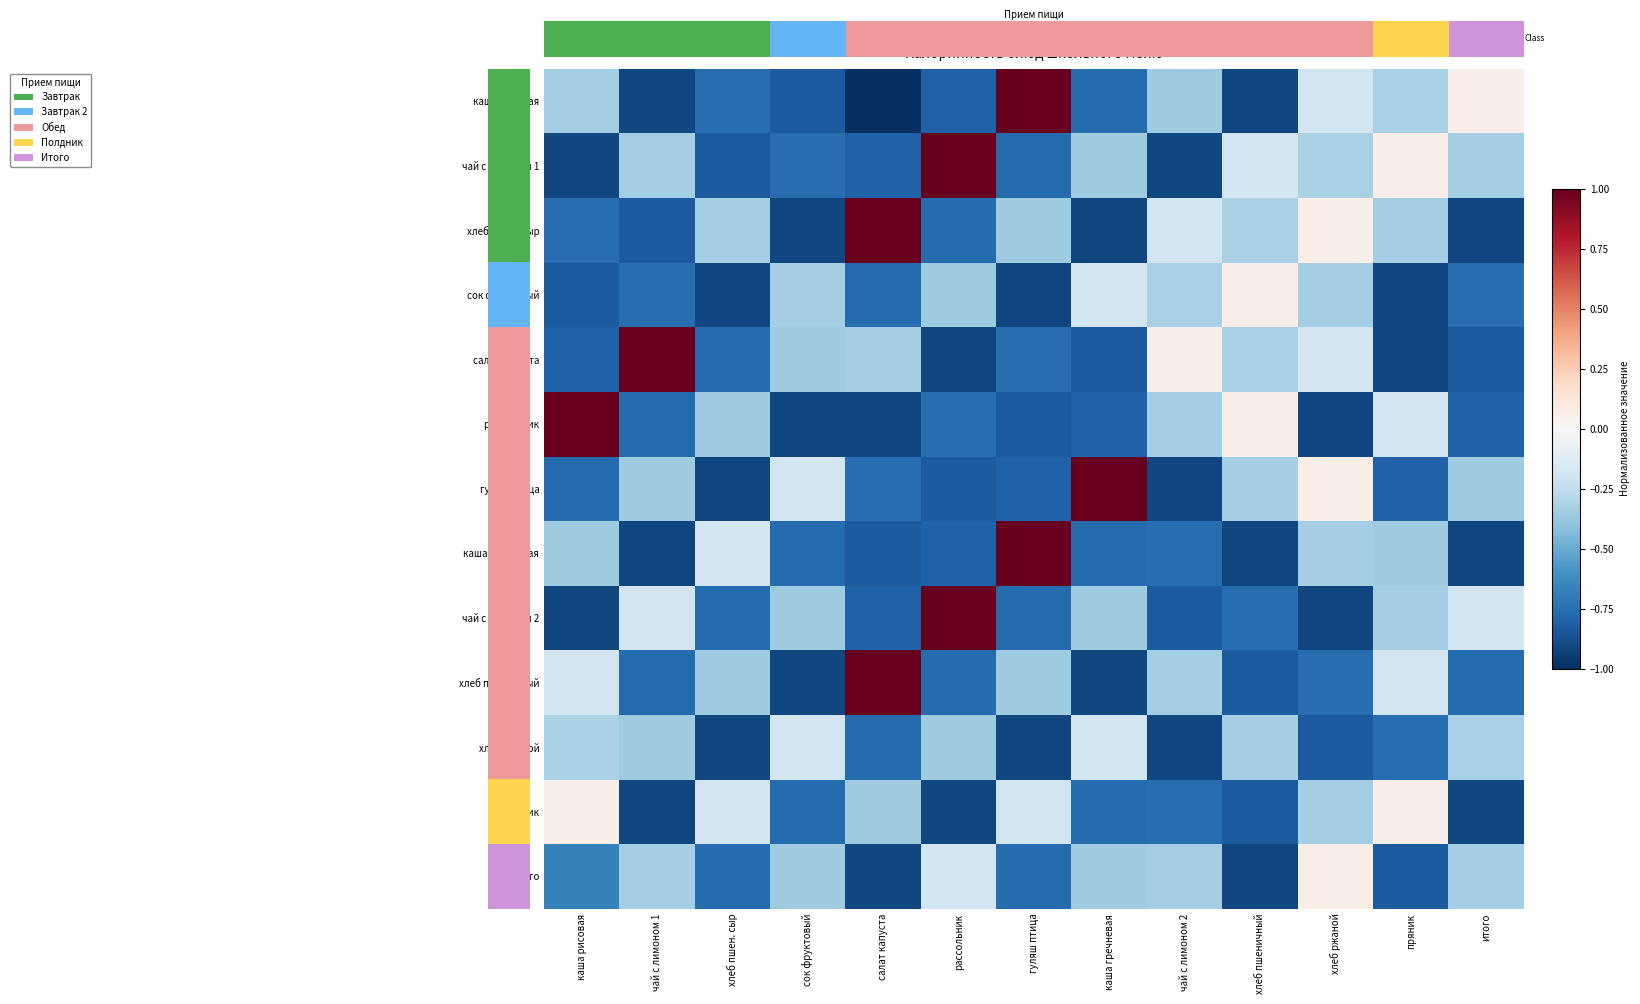

List the labels in order of гуляш птица value, smallest first.

хлеб пшен. сыр, чай с лимоном 2, рассольник, гуляш птица, пряник, каша рисовая, салат капуста, чай с лимоном 1, итого, хлеб пшеничный, сок фруктовый, хлеб ржаной, каша гречневая